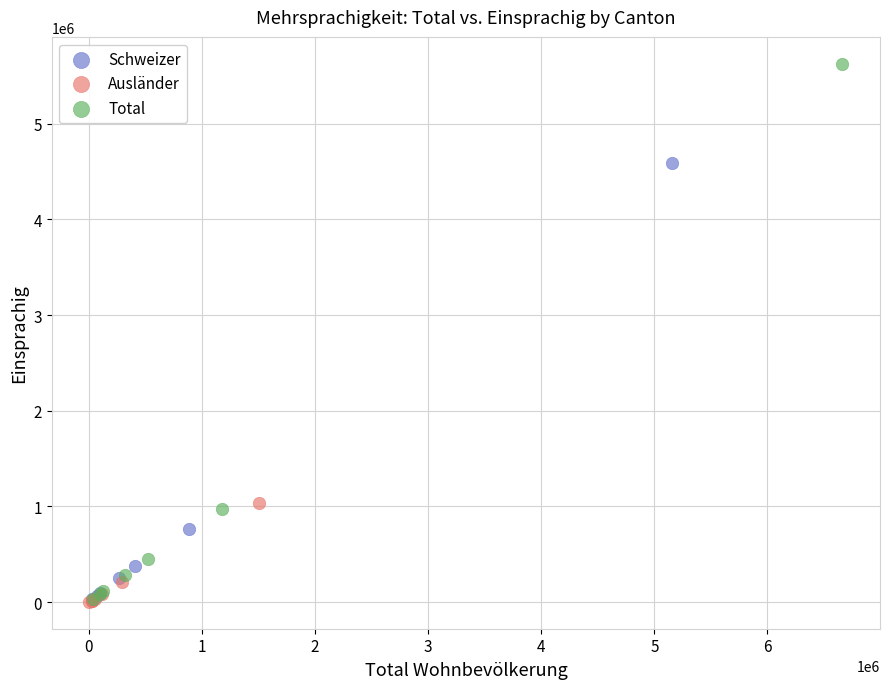

Which series reaches the maximum Y coordinate?

Total